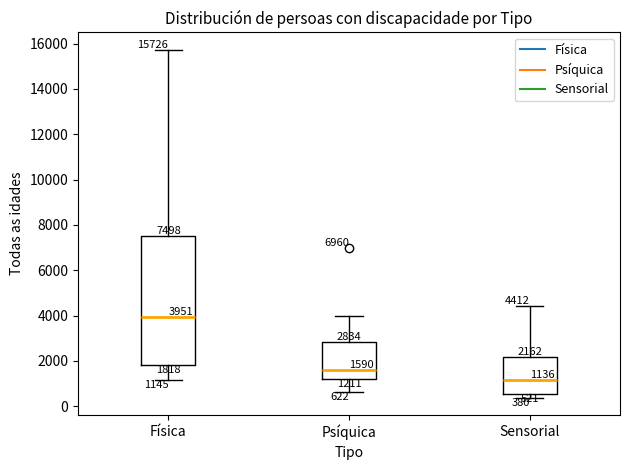

Which box's median line is the lowest?

Sensorial